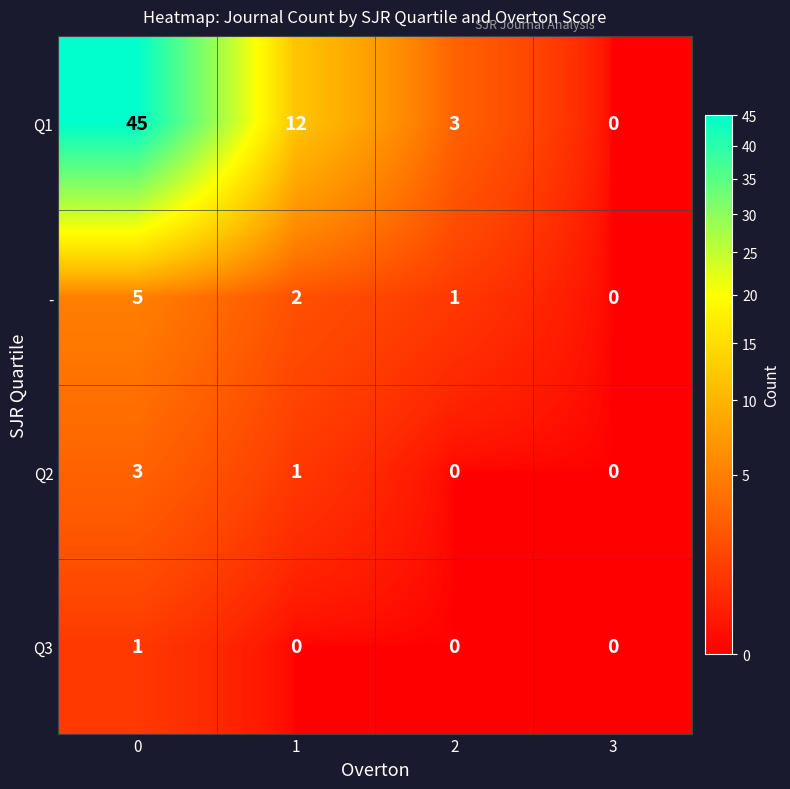

What is the sum of all - values?

8